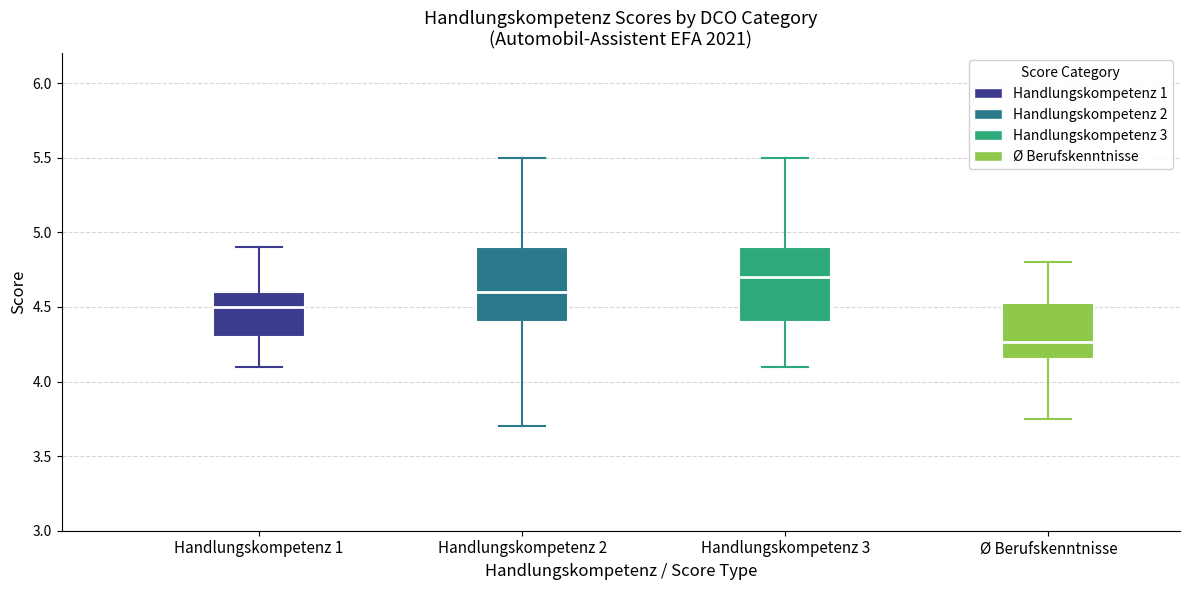

Reading left to right, read every box against the y-axis: the position of its median line, the range the box covers, and the ends of its whiskers. The values are not printed on the chart, so give them approximately, as read against the axis.

Handlungskompetenz 1: median 4.50, box 4.30 to 4.60, whiskers 4.10 to 4.90
Handlungskompetenz 2: median 4.60, box 4.40 to 4.90, whiskers 3.70 to 5.50
Handlungskompetenz 3: median 4.70, box 4.40 to 4.90, whiskers 4.10 to 5.50
Ø Berufskenntnisse: median 4.25, box 4.15 to 4.55, whiskers 3.75 to 4.80